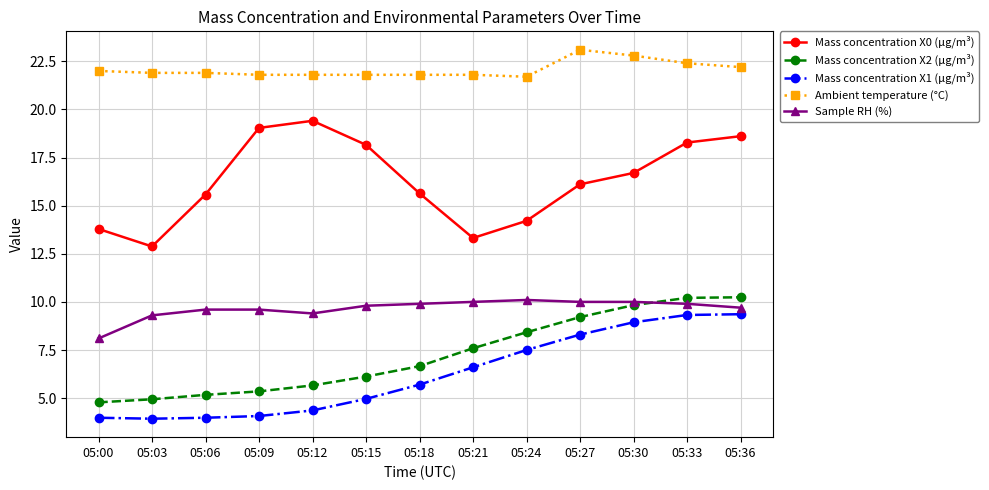

What is the spread (max minus min) of values at 05:15?

16.8